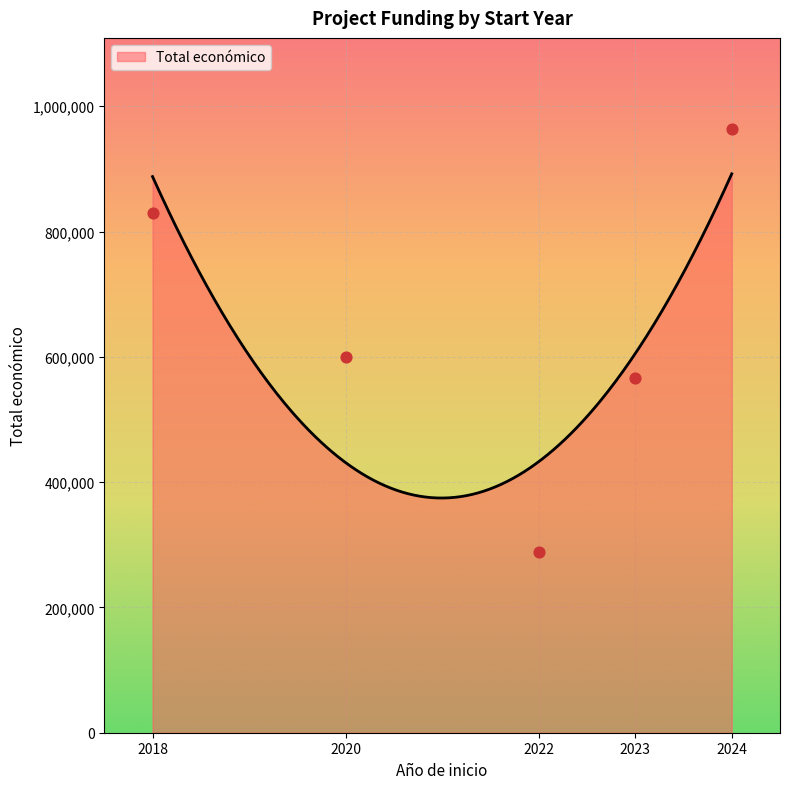

What is the maximum value for Total económico?

892111.4